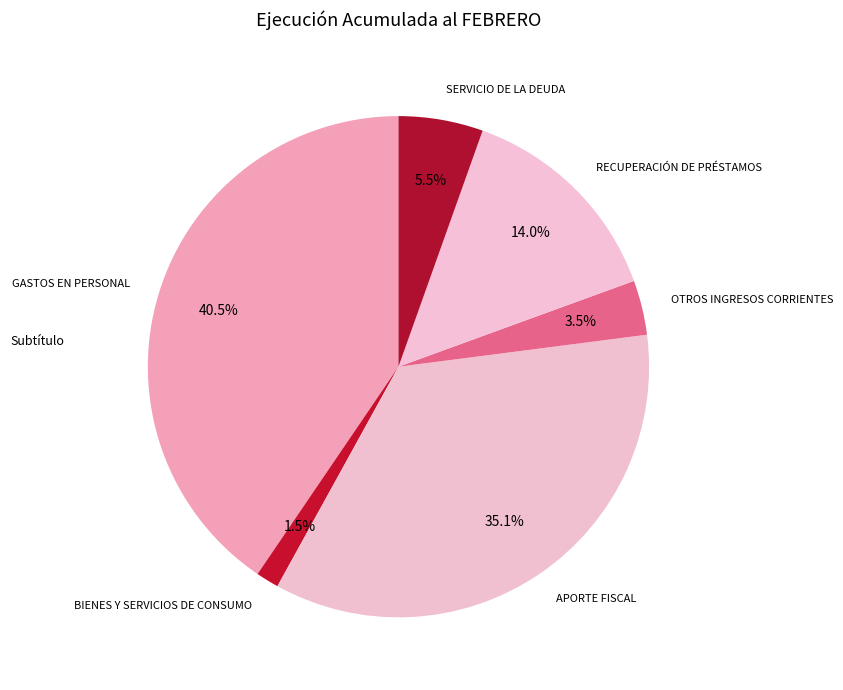

Which slice is the smallest?

BIENES Y SERVICIOS DE CONSUMO